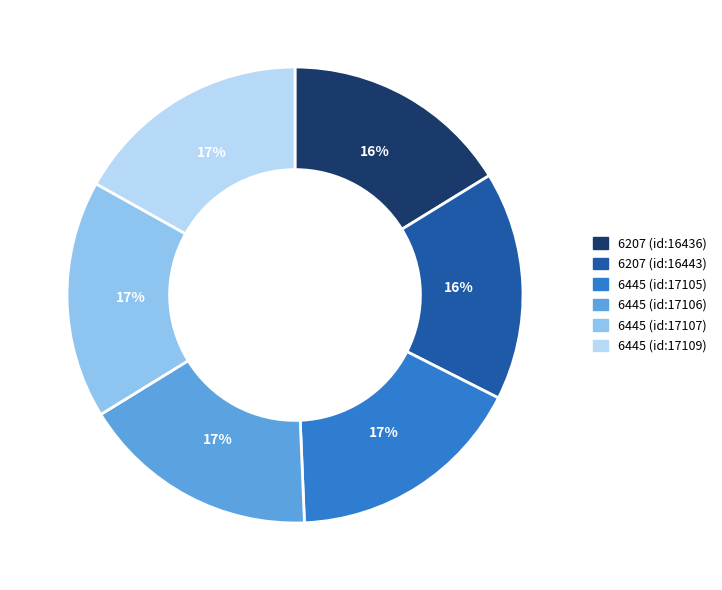

The 6445 (id:17105) slice represents 17% of the pie. True or false?

True